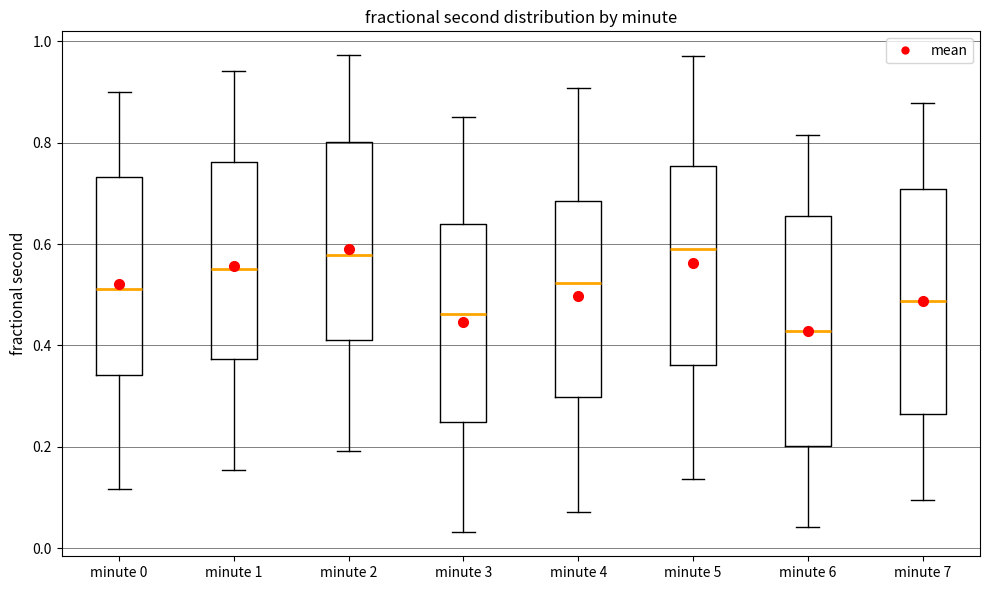

Reading left to right, transcribe this box plot: for each box, give where its median line is, the range the box spans, and where its two whiskers end, as read against the y-axis. The values are not printed on the chart, so give them approximately, as read against the axis.

minute 0: median 0.52, box 0.34 to 0.74, whiskers 0.12 to 0.90
minute 1: median 0.56, box 0.38 to 0.76, whiskers 0.16 to 0.94
minute 2: median 0.58, box 0.42 to 0.80, whiskers 0.20 to 0.98
minute 3: median 0.46, box 0.24 to 0.64, whiskers 0.04 to 0.86
minute 4: median 0.52, box 0.30 to 0.68, whiskers 0.08 to 0.90
minute 5: median 0.58, box 0.36 to 0.76, whiskers 0.14 to 0.98
minute 6: median 0.42, box 0.20 to 0.66, whiskers 0.04 to 0.82
minute 7: median 0.48, box 0.26 to 0.70, whiskers 0.10 to 0.88